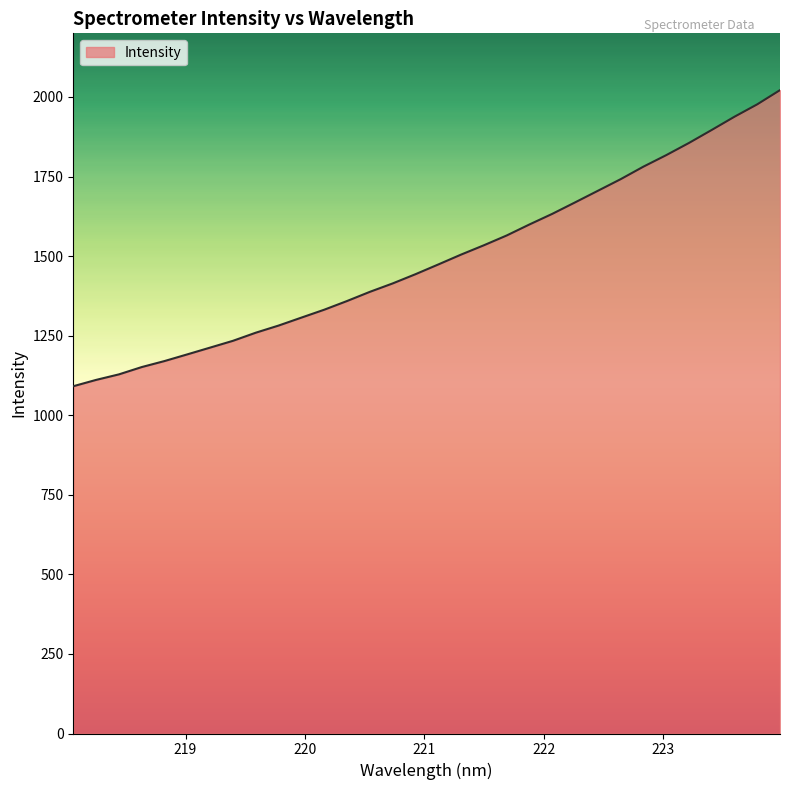

What is the difference between the maximum and minimum values?

930.4